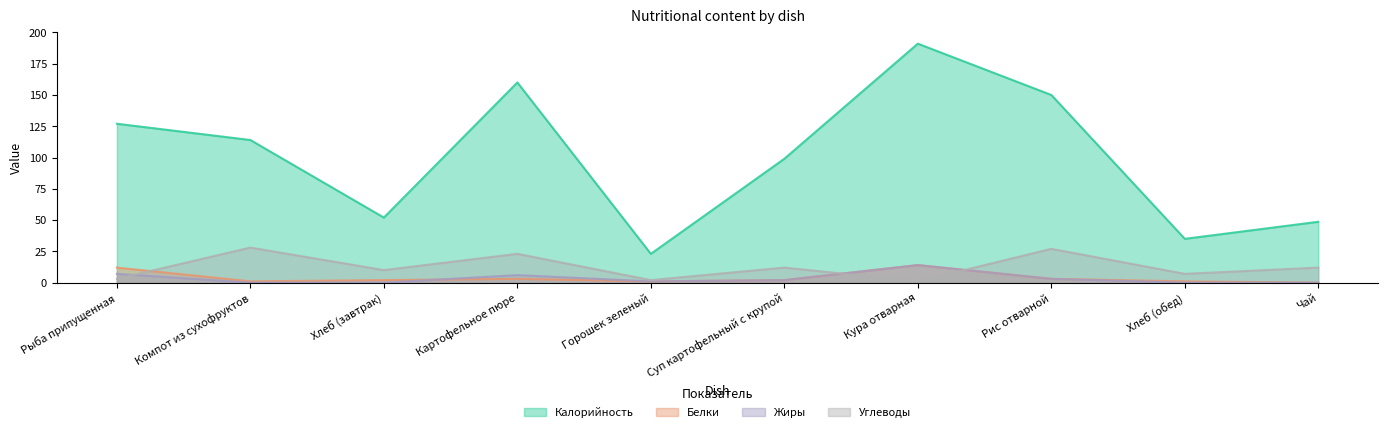

Is it true that Жиры equals 7.0 at Рыба припущенная?

True